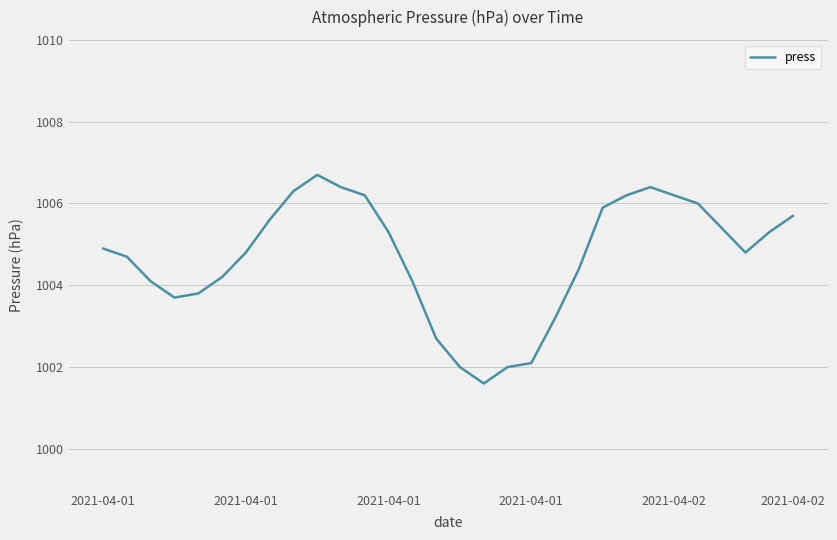

What is the average value?

1004.7